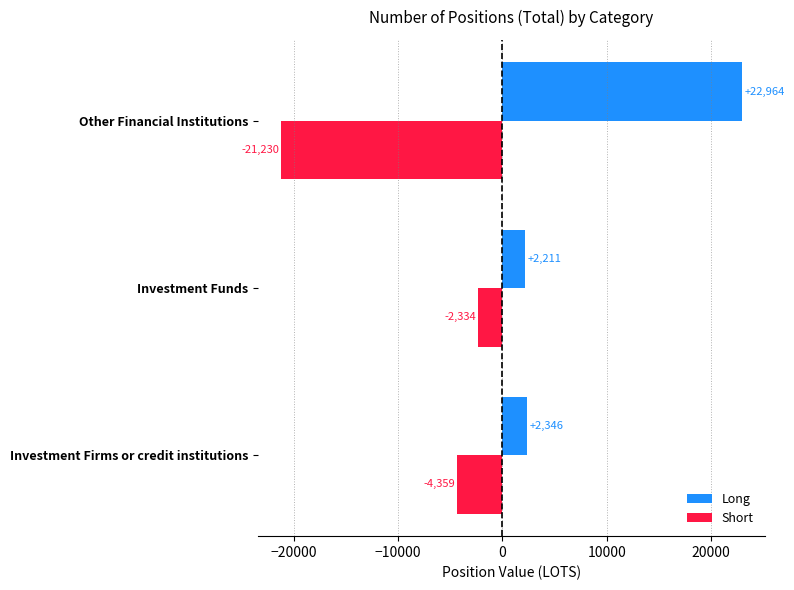

Where is Short nearest to the value -11782?

Investment Firms or credit institutions